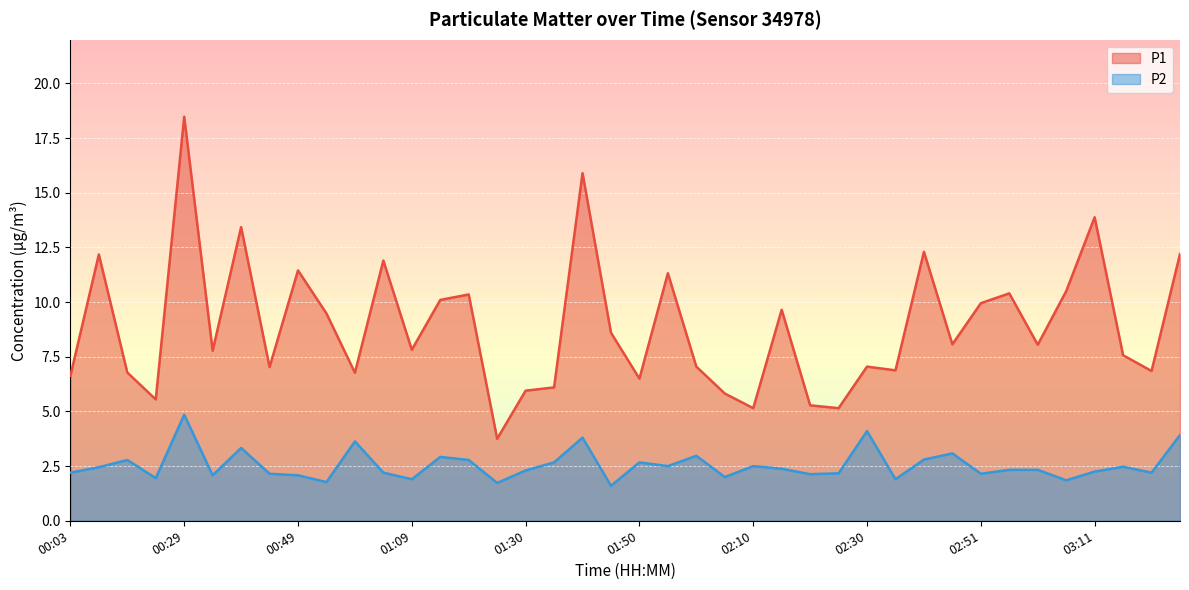

Between 01:45 and 00:19, which is larger?

01:45